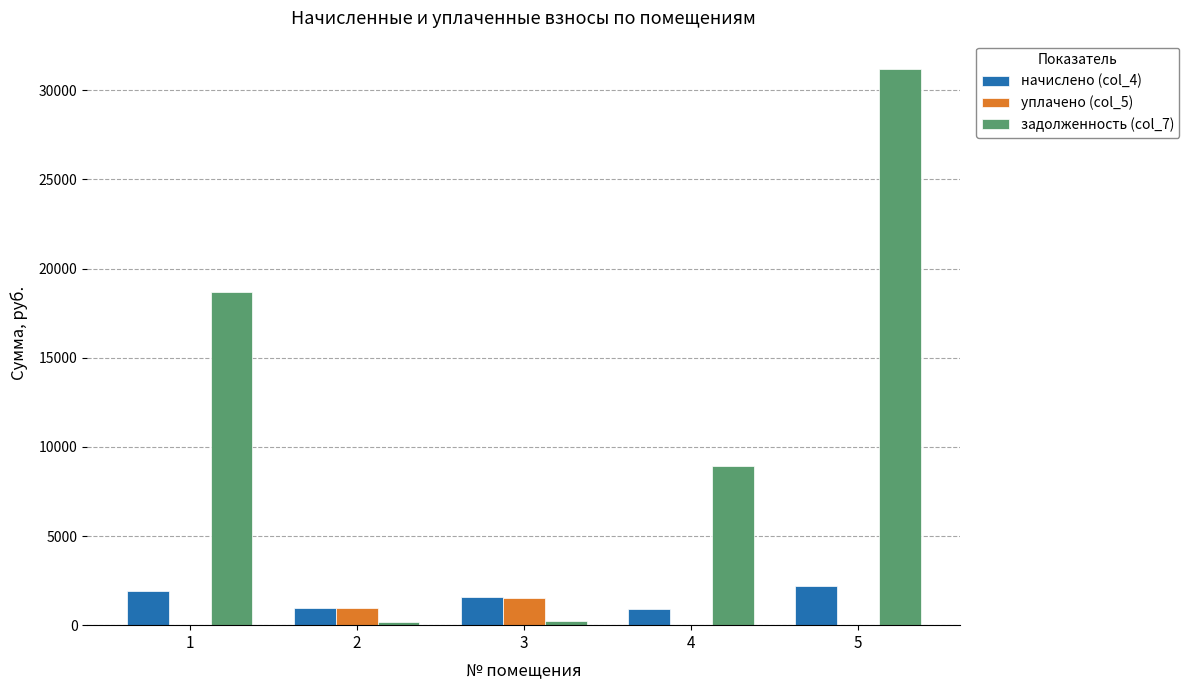

What is the maximum value shown in the chart?

31221.4